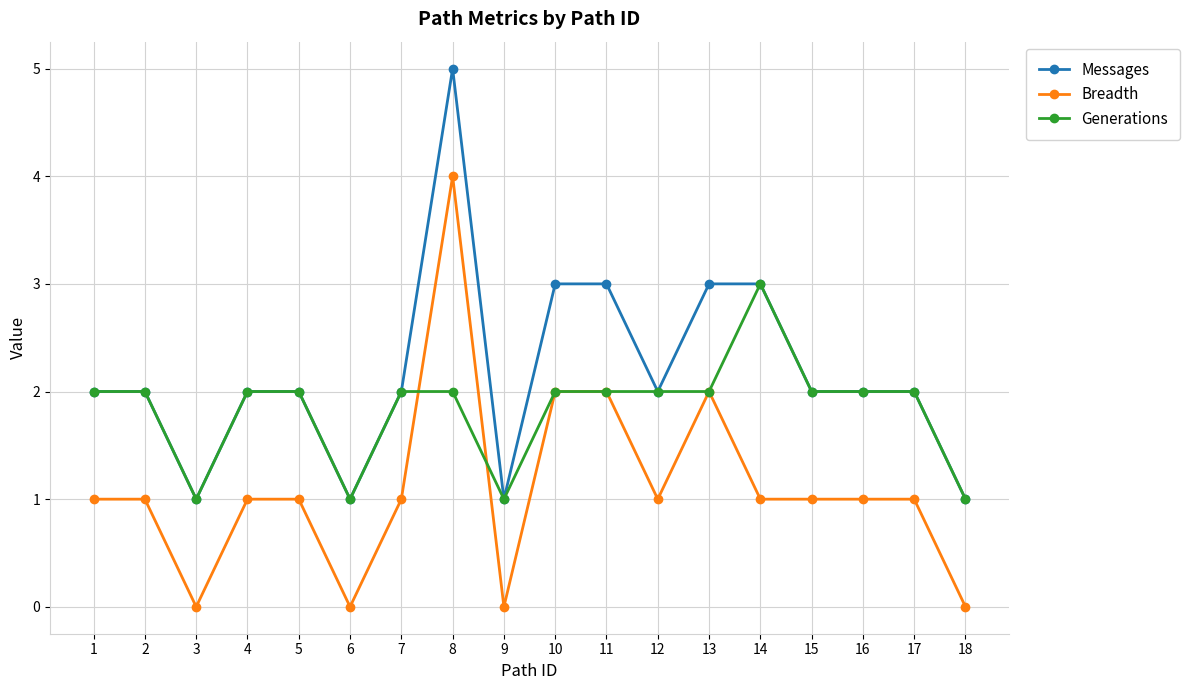

Reading right to left, list all the values displayed in this chart.

Messages: 1	2	2	2	3	3	2	3	3	1	5	2	1	2	2	1	2	2
Breadth: 0	1	1	1	1	2	1	2	2	0	4	1	0	1	1	0	1	1
Generations: 1	2	2	2	3	2	2	2	2	1	2	2	1	2	2	1	2	2